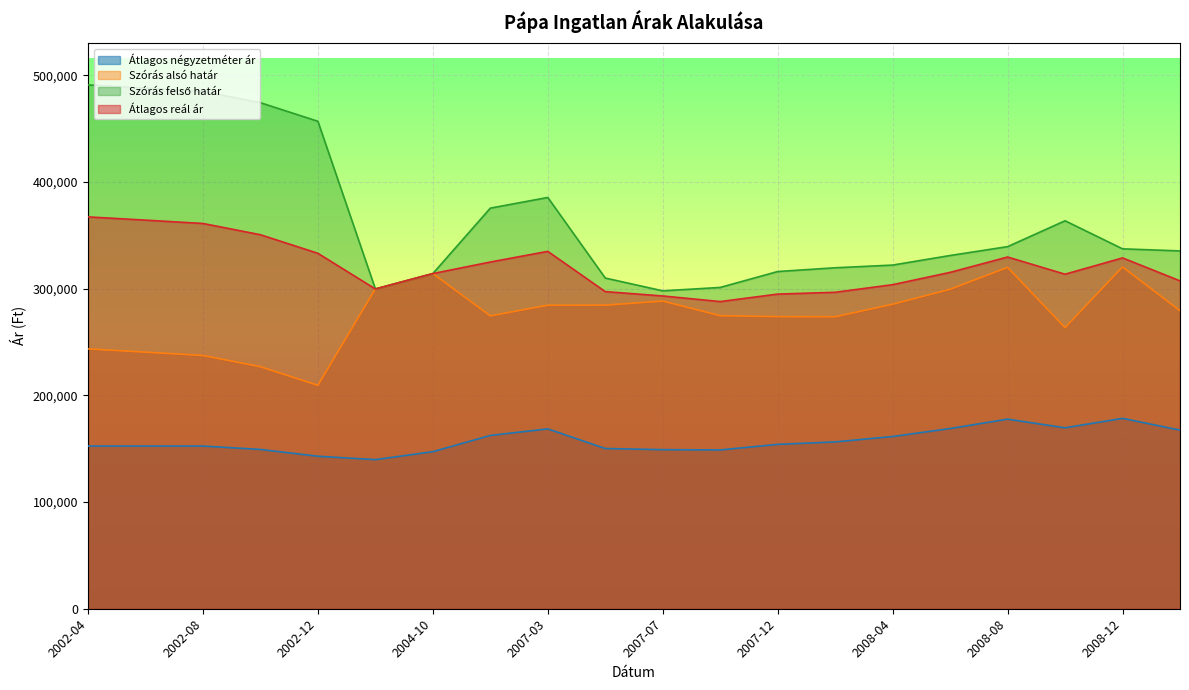

How many data points in Szórás alsó határ are above 279272?

9